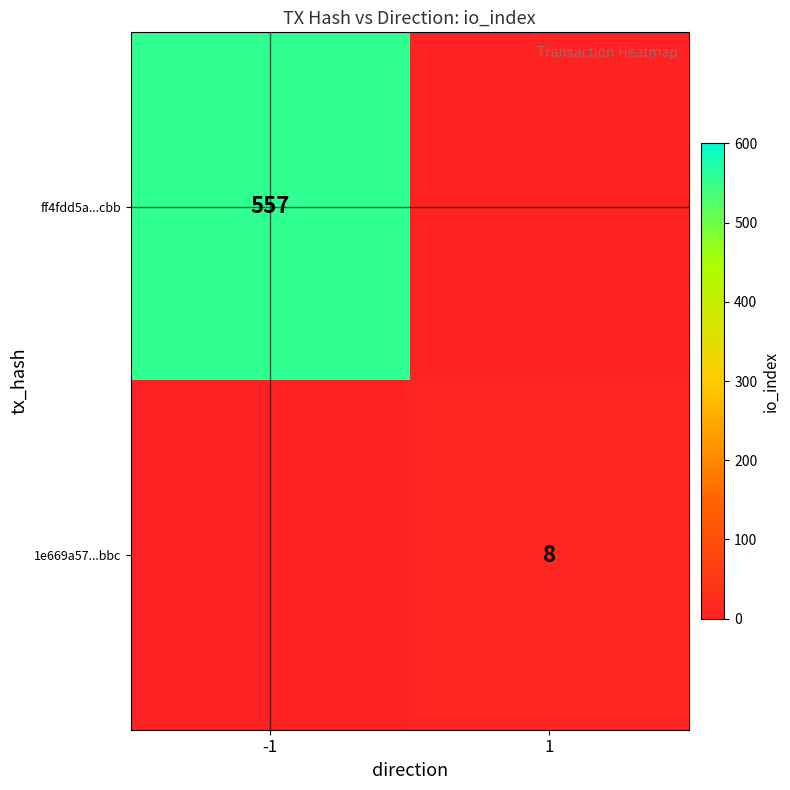

List the series in order of their peak value, lowest first.

1e669a57...bbc, ff4fdd5a...cbb